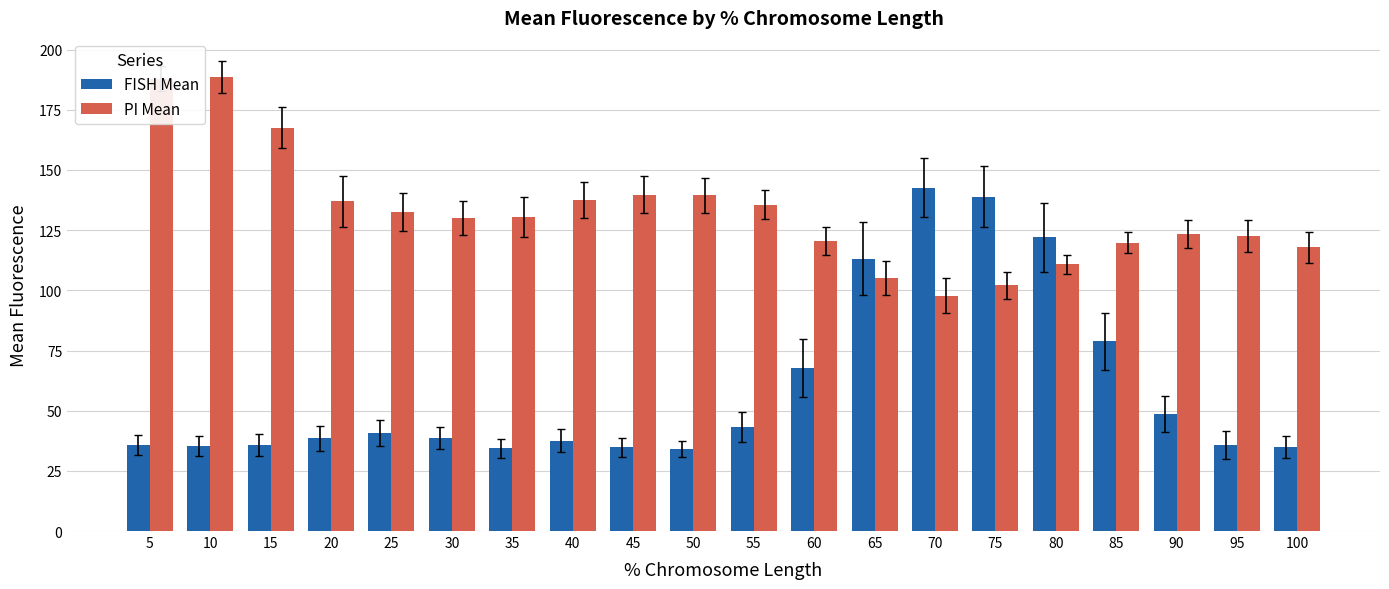

List the series in order of their peak value, highest first.

PI Mean, FISH Mean